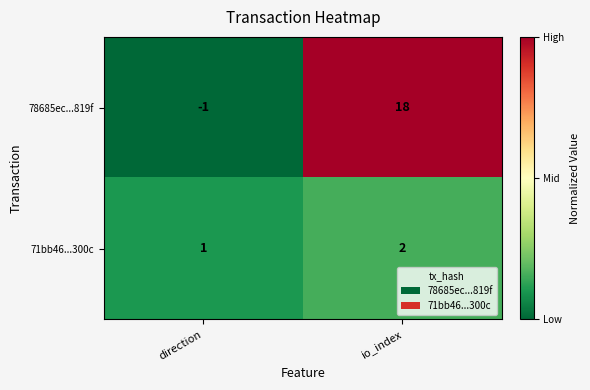

Which category has the highest value in the 78685ec...819f series?

io_index